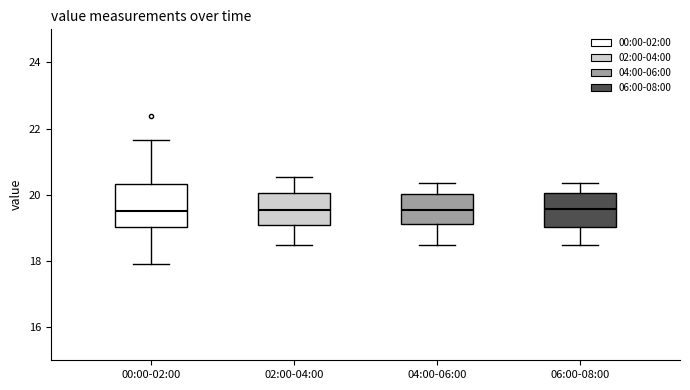

Where does the upper whisker of the box for 00:00-02:00 end on the y-axis? The values are not printed on the chart, so give them approximately, as read against the axis.

21.6